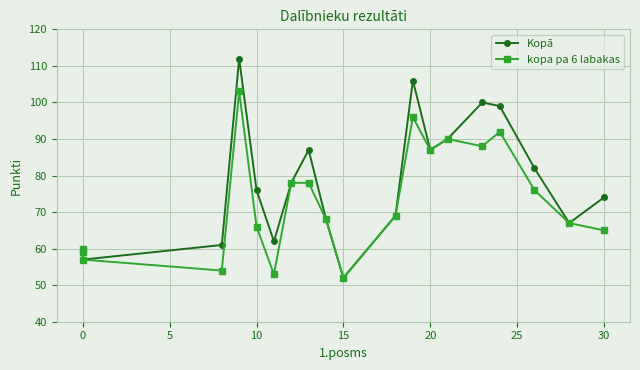

True or false: kopa pa 6 labakas and Kopā intersect in this chart.

False